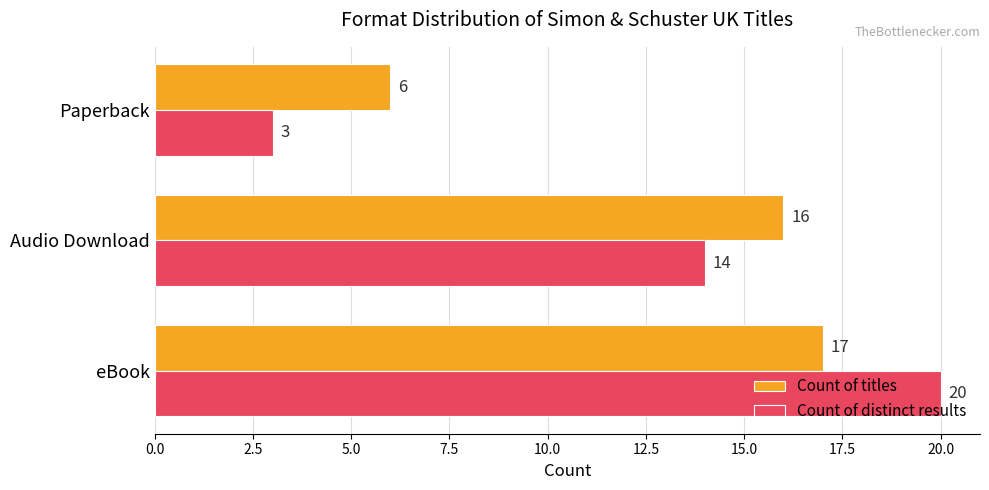

What is the total value across all series at Paperback?

9